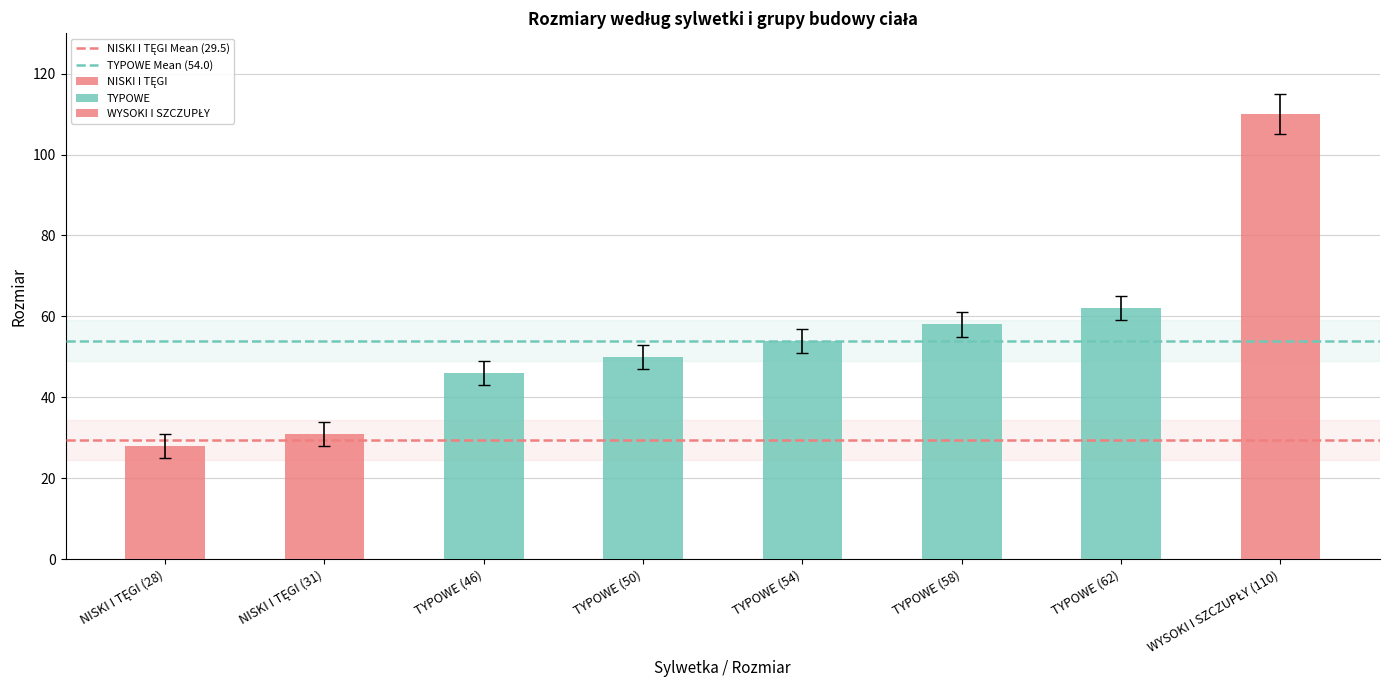

What is the change in value from TYPOWE (50) to TYPOWE (62)?

+12